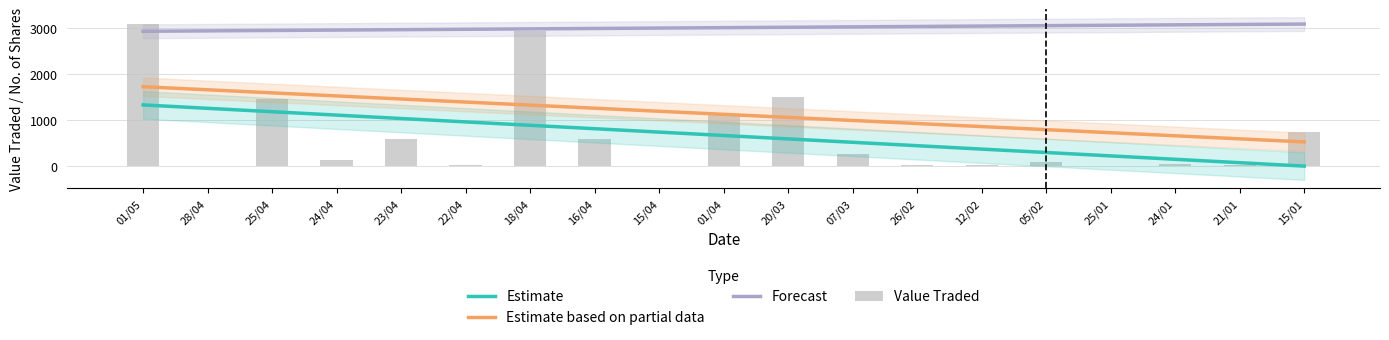

At which label does Estimate based on partial data reach its minimum?

15/01